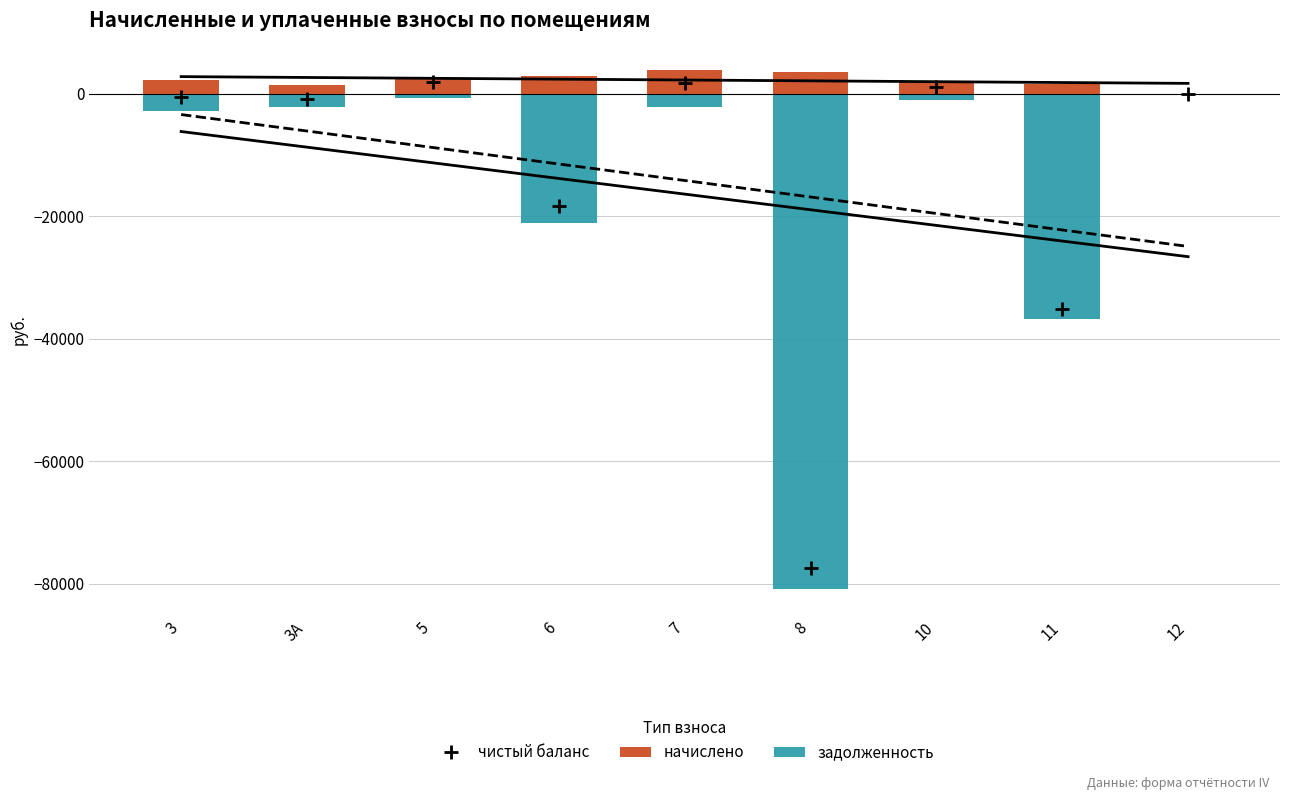

What is the highest value of the чистый баланс series?

1878.4